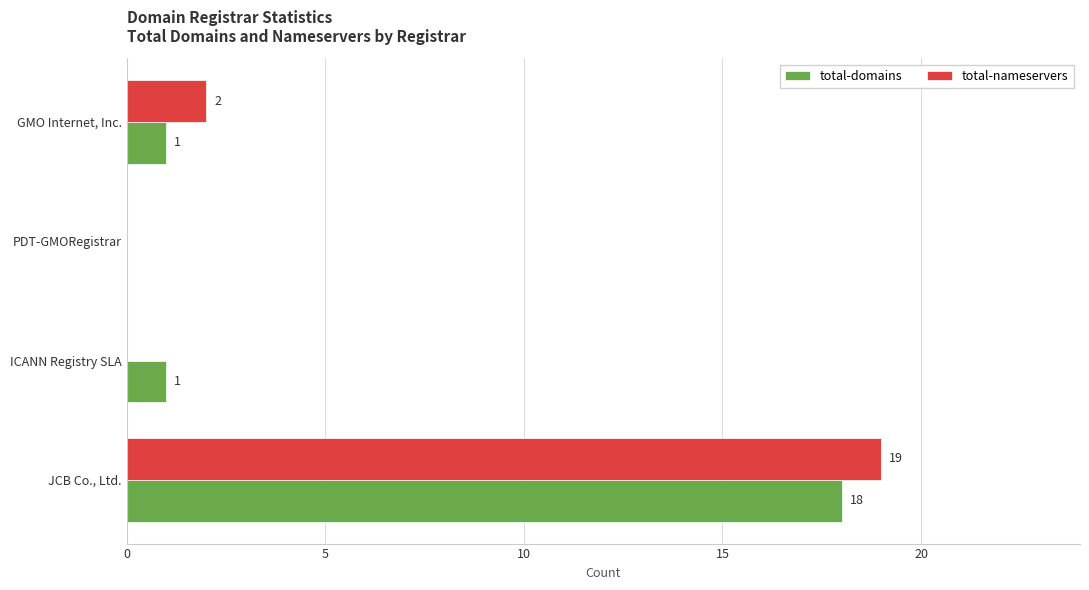

Which series has the largest total across all categories?

total-nameservers